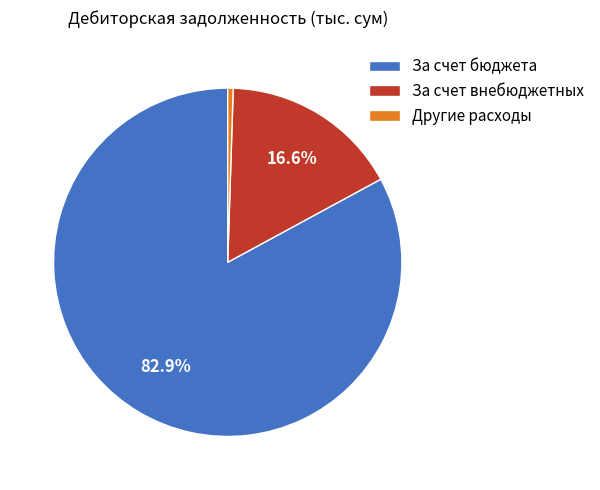

What percentage is NOT represented by За счет бюджета?

17.1%